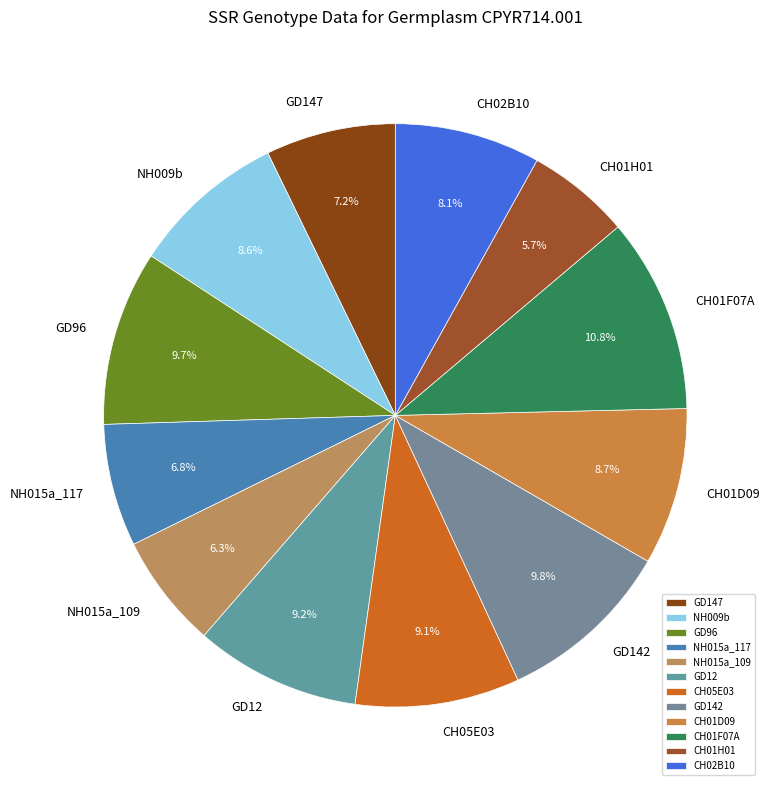

To the nearest percent, what is the difference between the CH02B10 and GD96 slice percentages?

2%